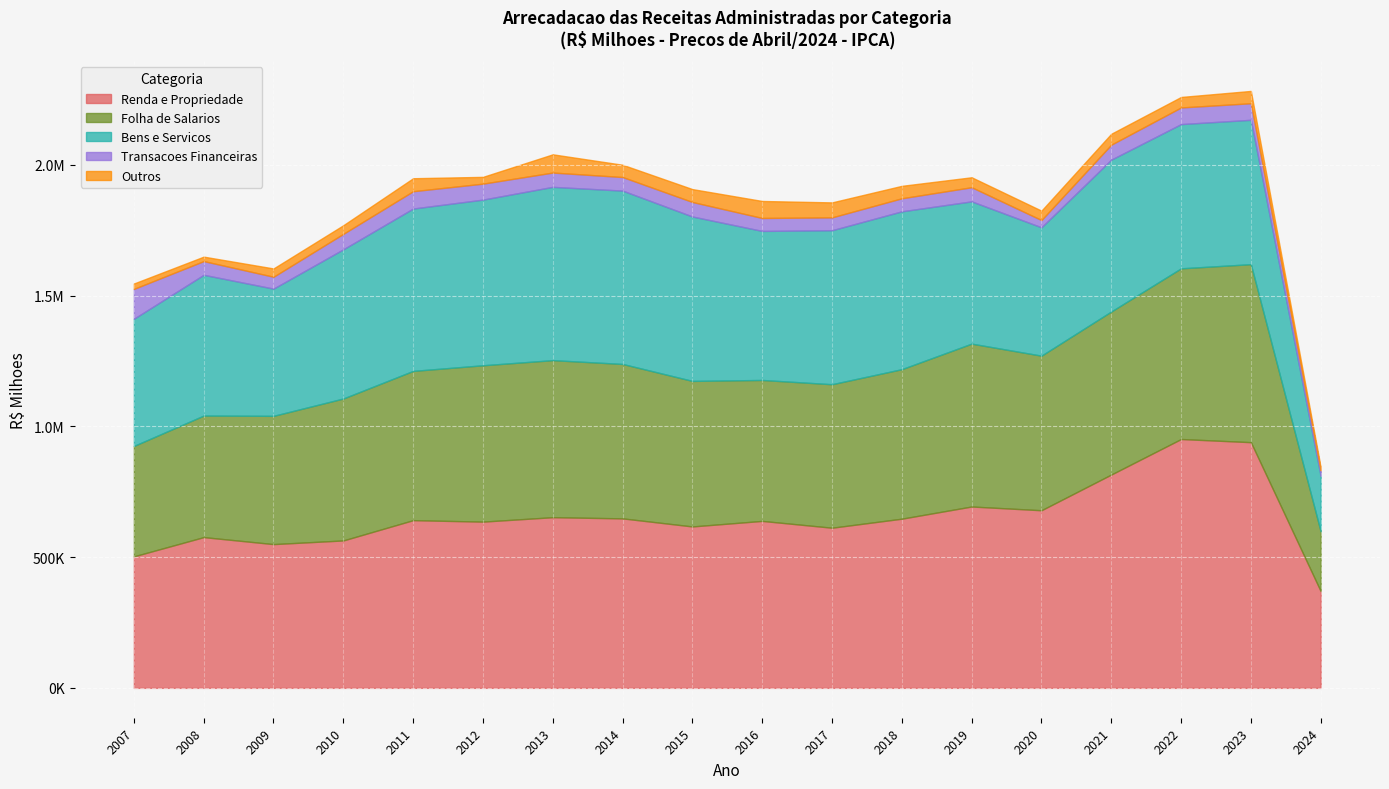

How many lines are shown in the chart?

5